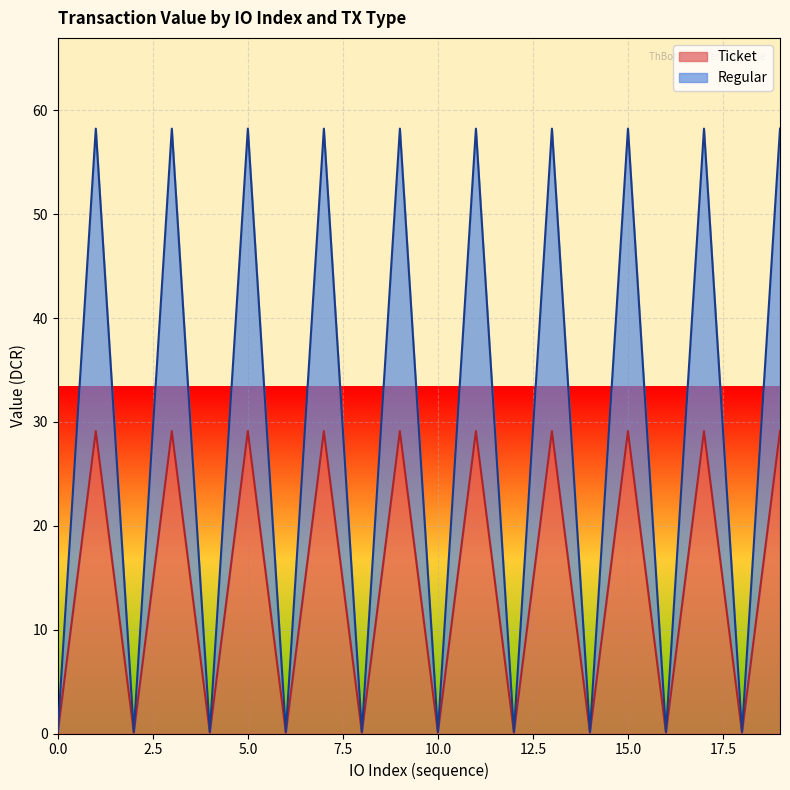

Which has a higher value, 13 or 3?

13